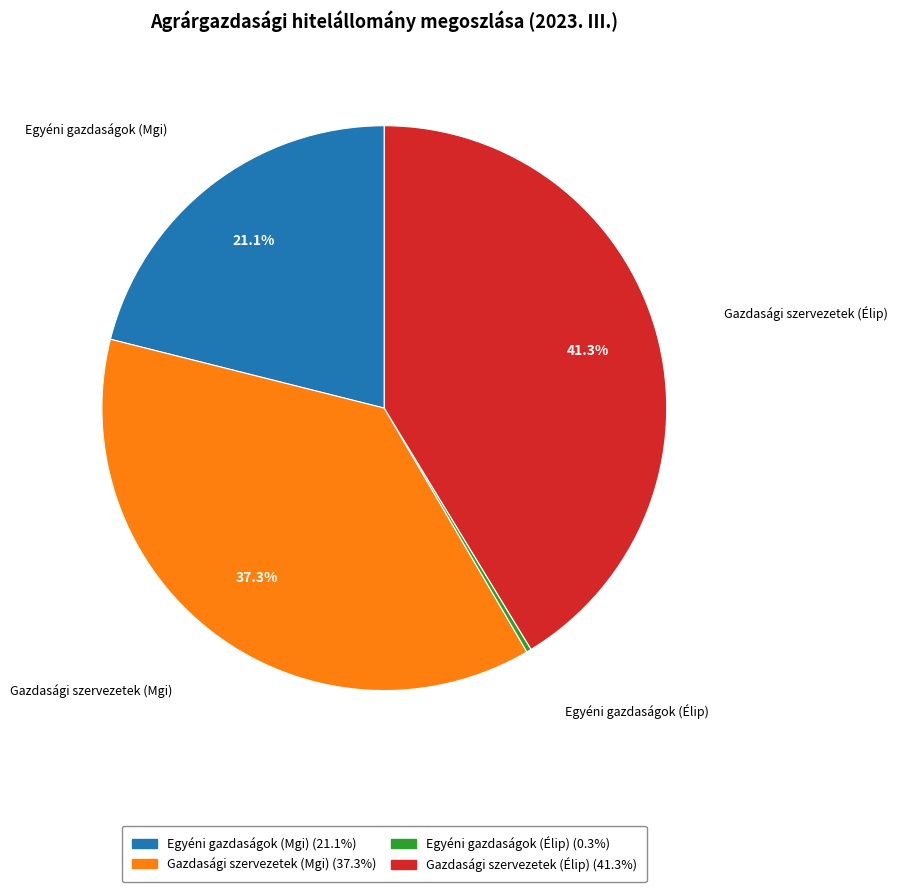

Do Gazdasági szervezetek (Élip) and Gazdasági szervezetek (Mgi) together represent more than half of the pie?

Yes